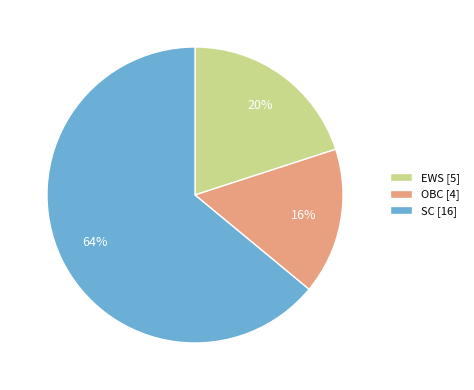

To the nearest percent, what portion does EWS represent?

20%